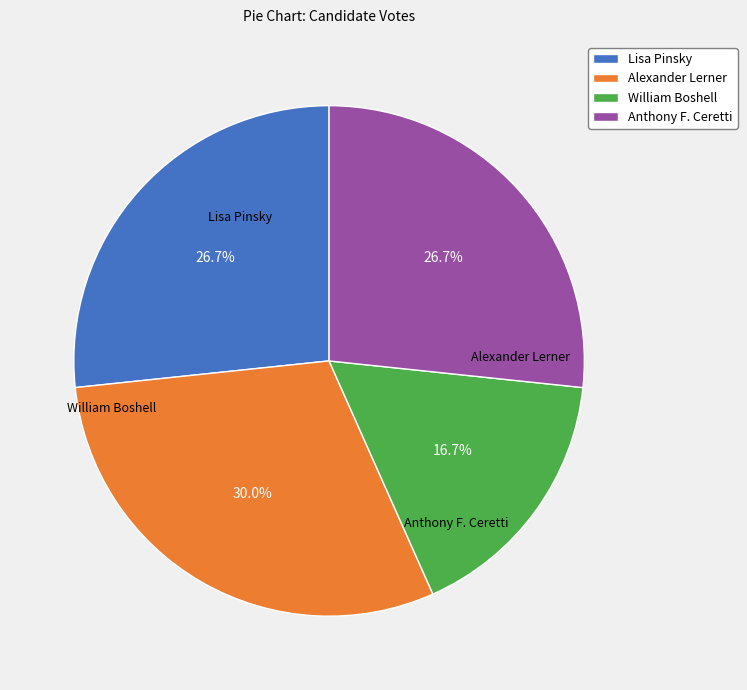

To the nearest percent, what percentage of the pie is Lisa Pinsky?

27%